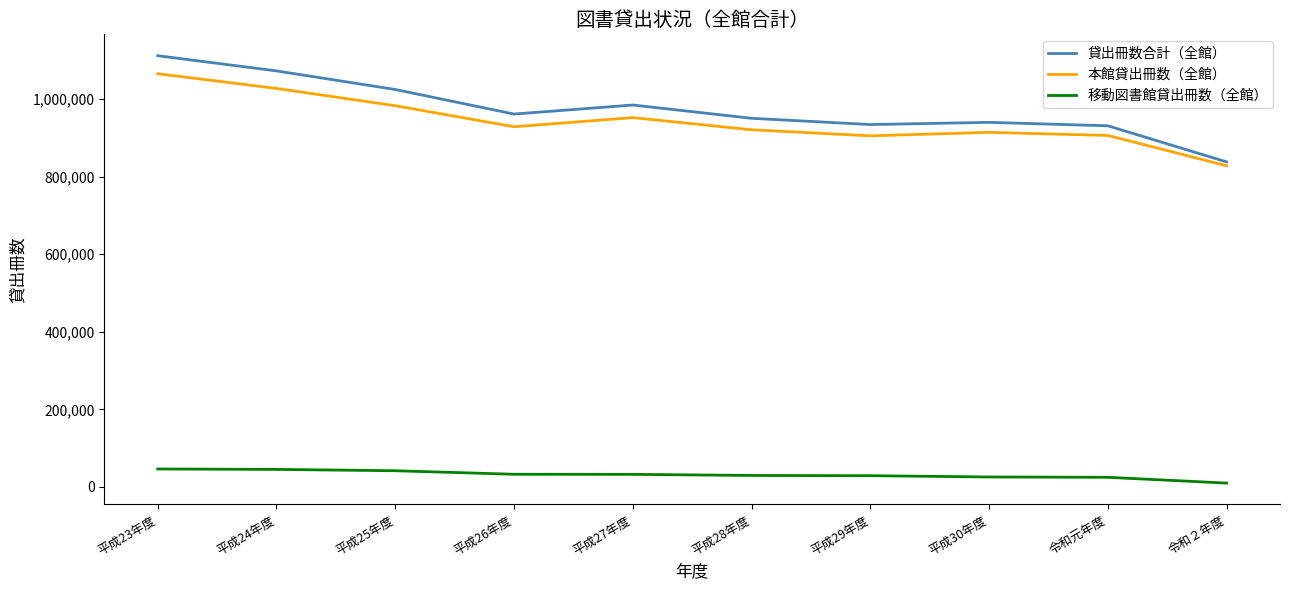

What position from the left is 平成24年度?

2